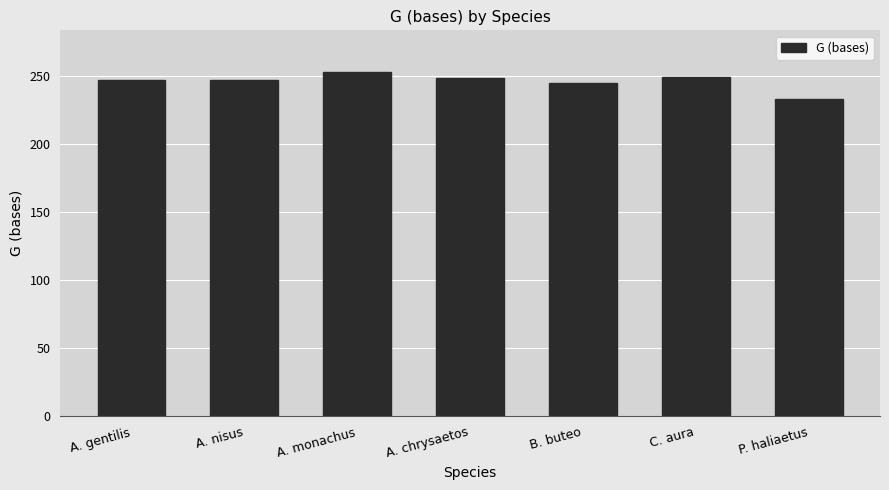

What is the change in value from A. chrysaetos to C. aura?

+1